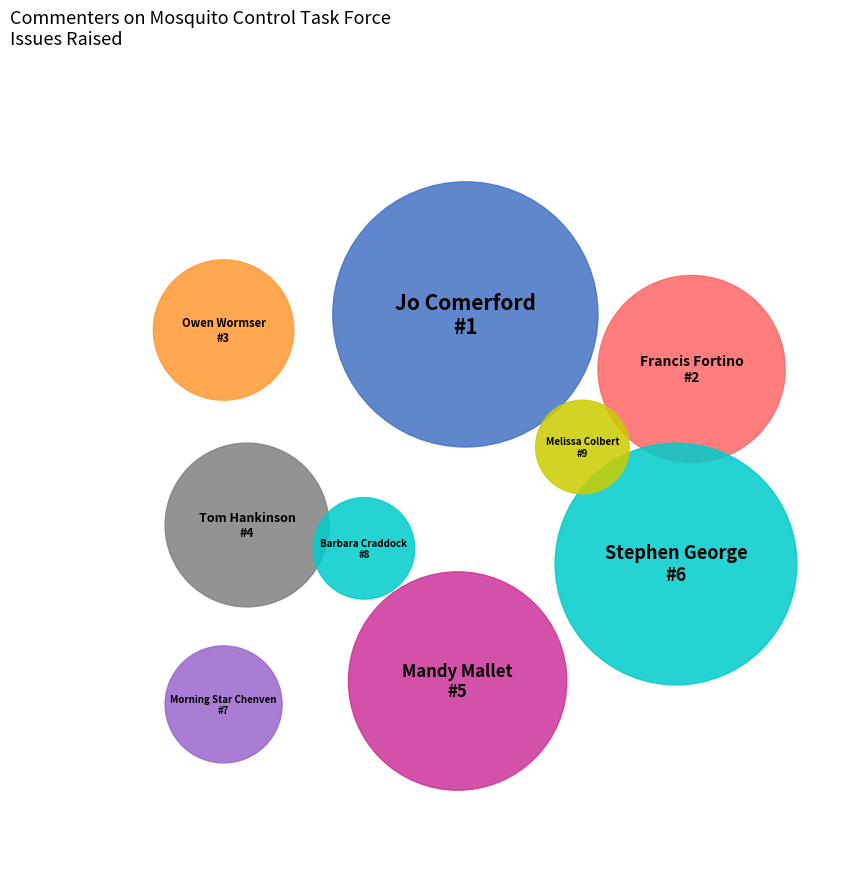

How many segments does this pie chart have?

9